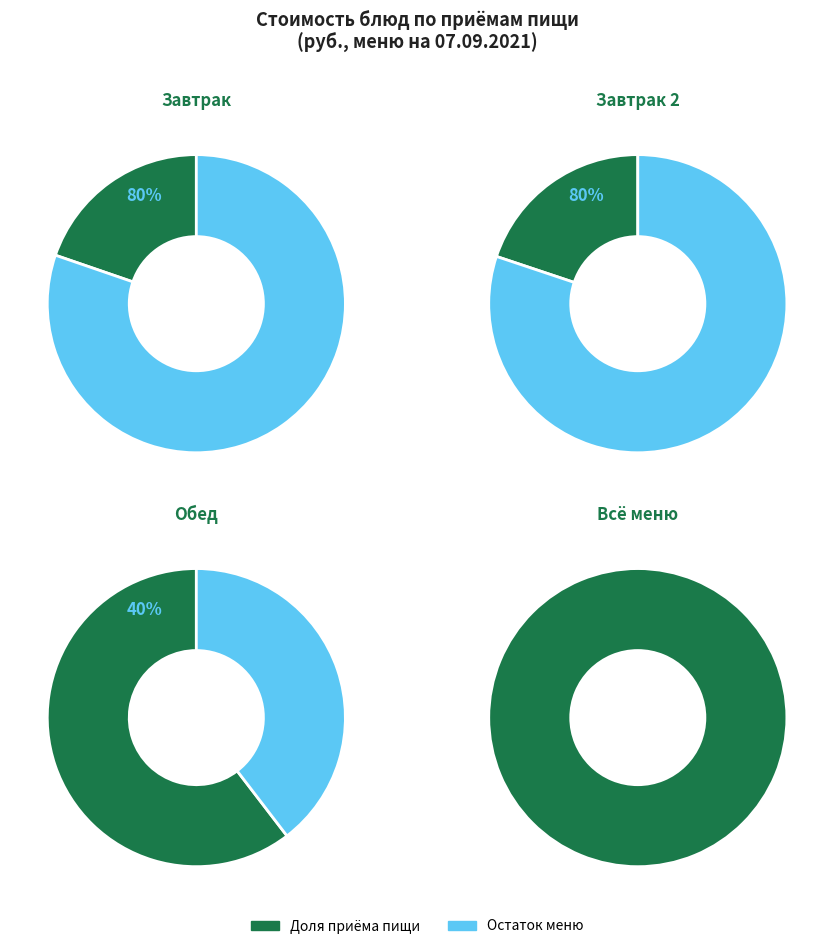

The Рассольник со сметаной slice represents 3% of the pie. True or false?

False